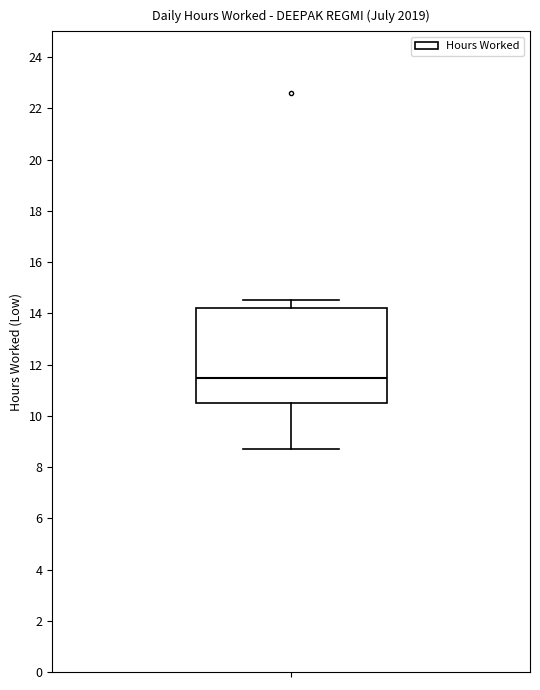

Transcribe this box plot: give where the median line is, the range the box spans, and where the two whiskers end, as read against the y-axis. The values are not printed on the chart, so give them approximately, as read against the axis.

median 11.4, box 10.6 to 14.2, whiskers 8.8 to 14.6